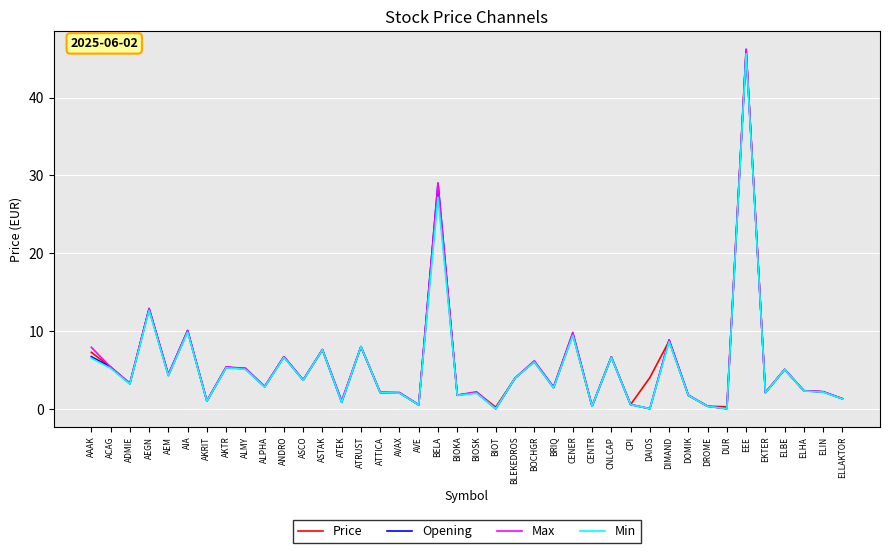

At which category is the sum across all series the highest?

EEE